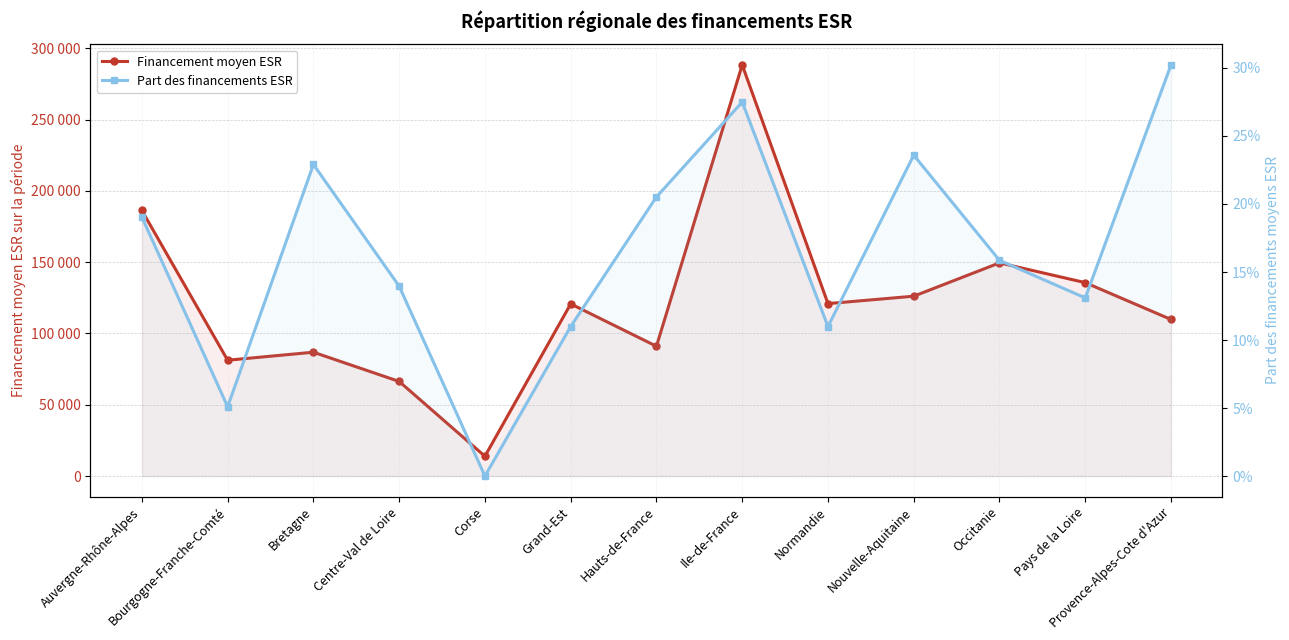

Reading left to right, extract all data points from this chart.

Financement moyen ESR: 186286.0	81258.0	86870.0	66356.0	13908.0	120758.0	91043.0	288394.0	120964.0	126172.0	149540.0	135685.0	109832.0
Part des financements ESR: 0.2	0.1	0.2	0.1	0.0	0.1	0.2	0.3	0.1	0.2	0.2	0.1	0.3